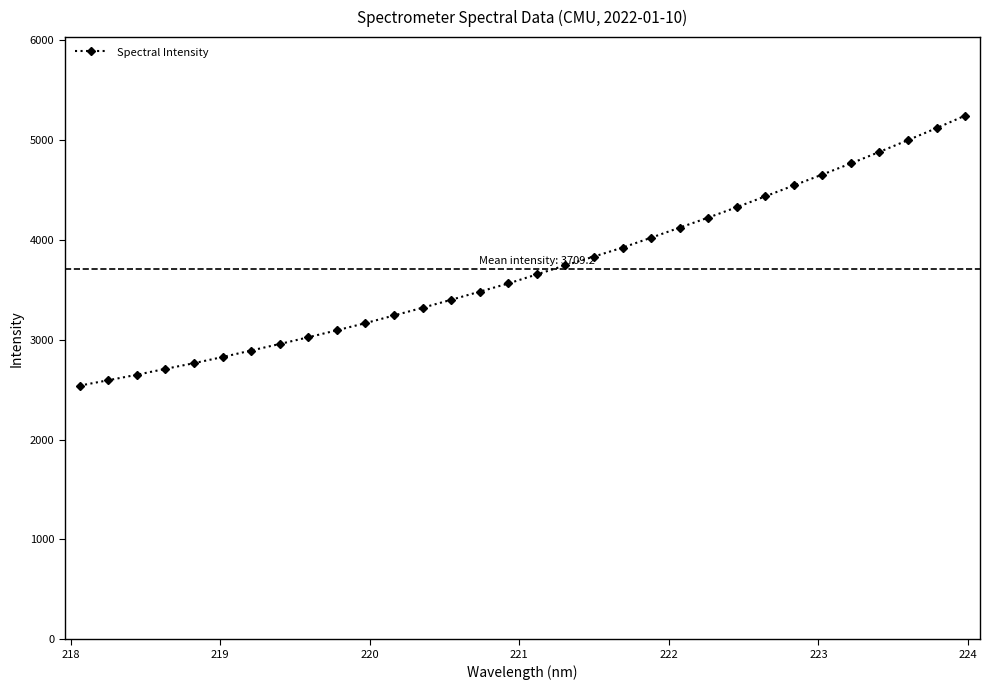

What is the value of the 17th point from the left?

3653.4